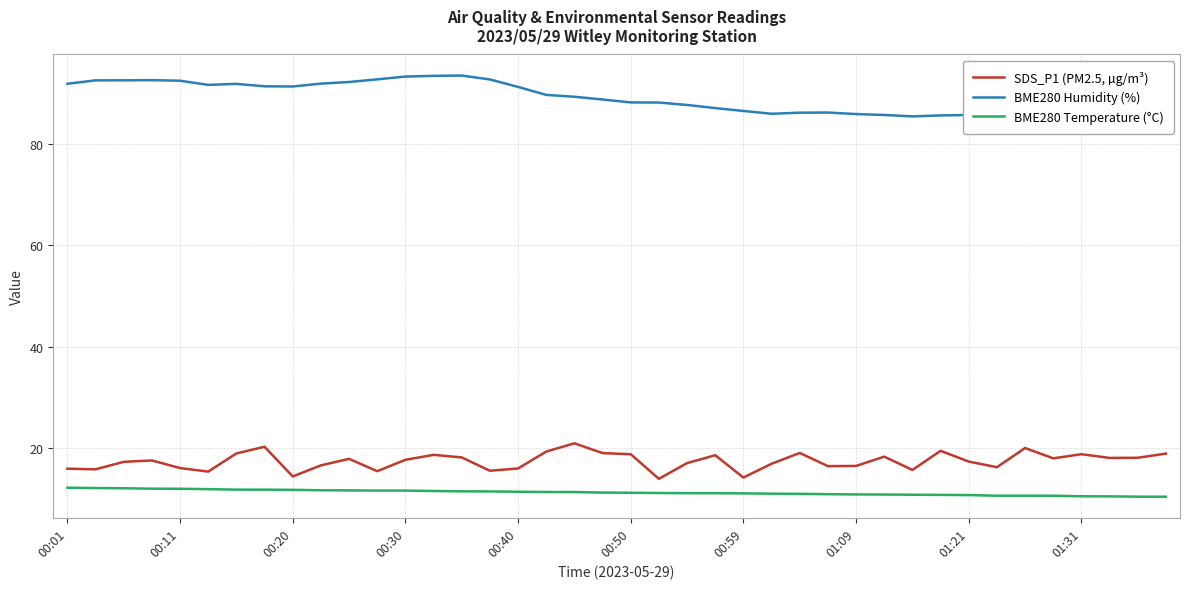

True or false: BME280 Temperature (°C) and SDS_P1 (PM2.5, µg/m³) intersect in this chart.

False